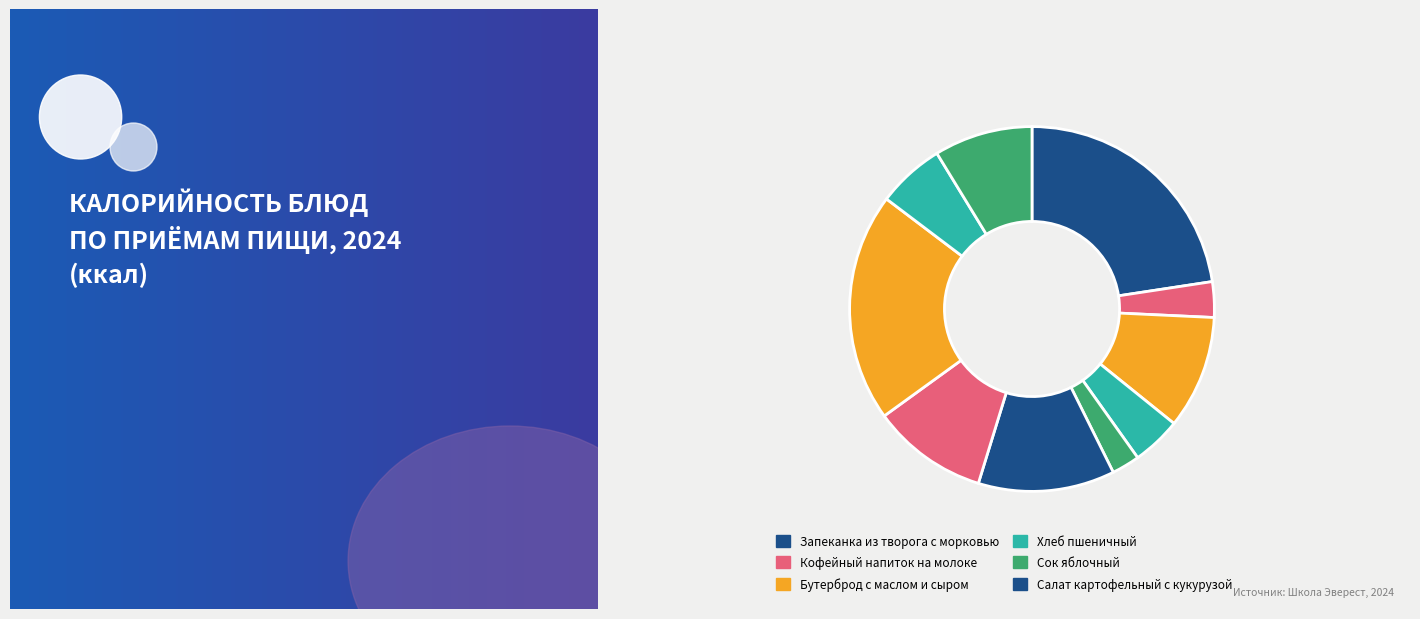

How many slices are in this pie chart?

10